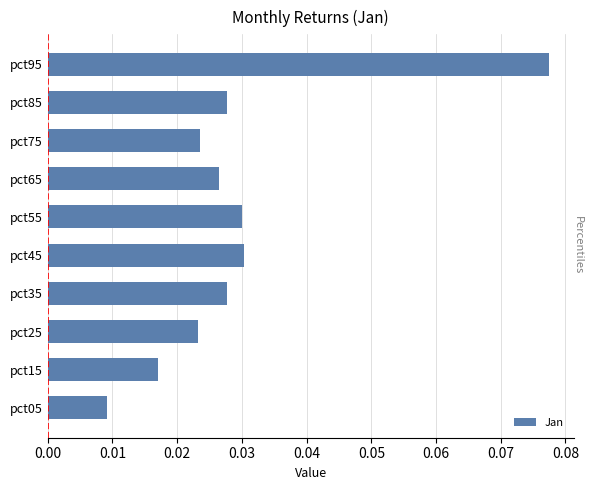

Which has a higher value, pct25 or pct35?

pct35